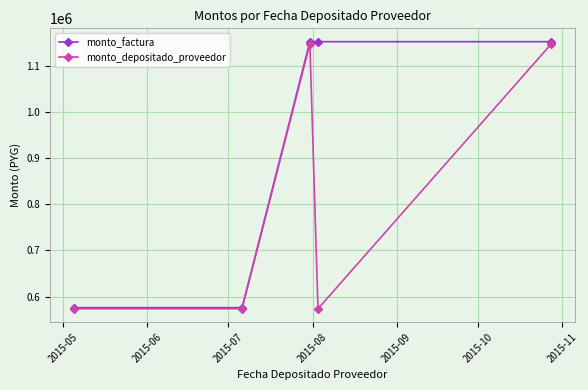

What is the value of the monto_factura point at the 2nd from the left?

576000